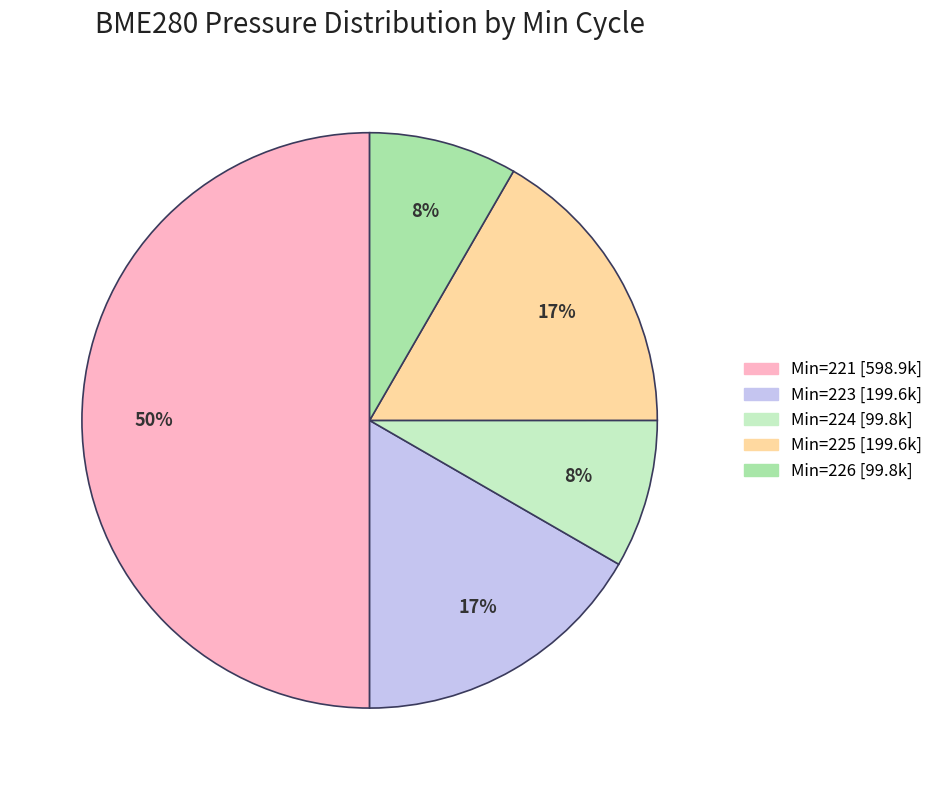

To the nearest percent, what is the difference between the largest and smallest slice percentages?

42%